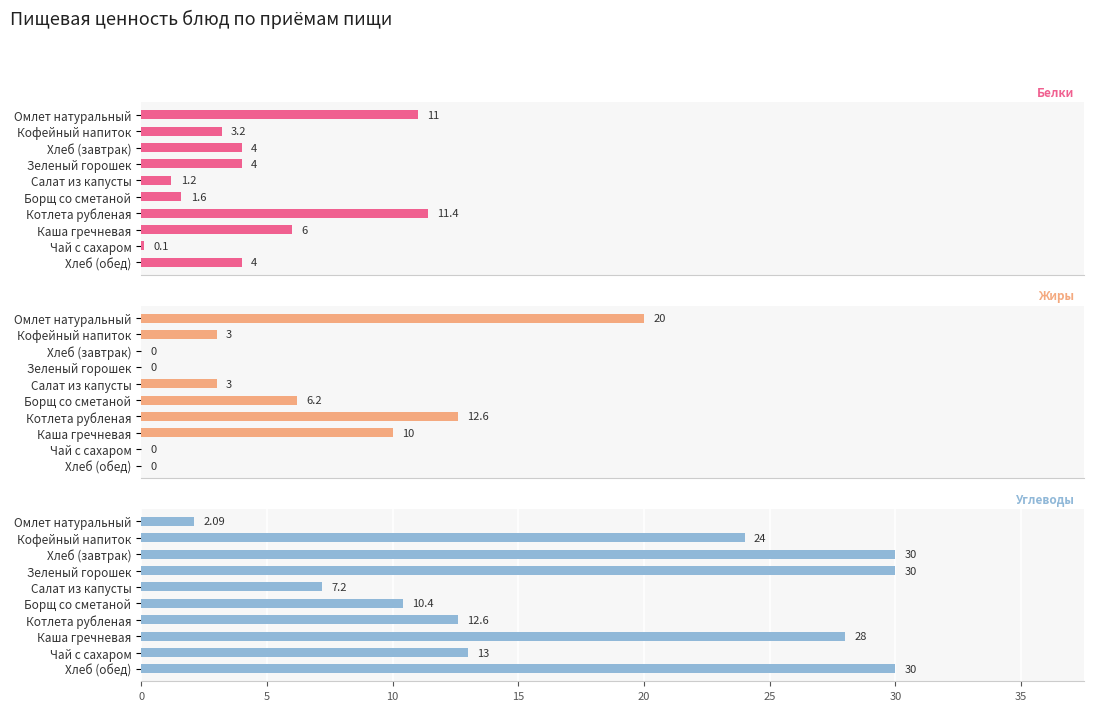

What is the difference between the second highest and second lowest values in the Жиры series?

12.6